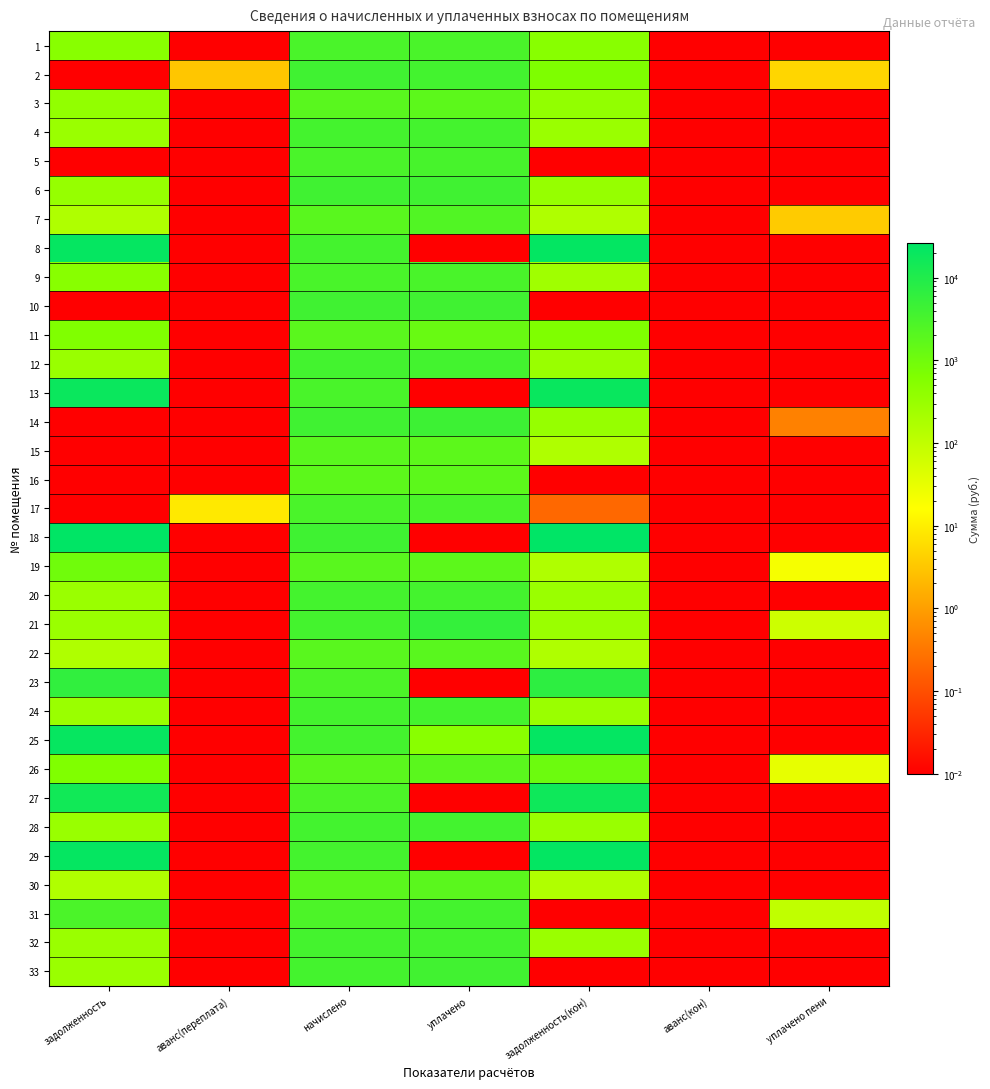

Reading left to right, transcribe all the data shown in this chart.

1: задолженность=499.1	аванс(переплата)=0.0	начислено=2982.8	уплачено=2985.7	задолженность(кон)=499.4	аванс(кон)=0.0	уплачено пени=0.0
2: задолженность=0.0	аванс(переплата)=3.1	начислено=3962.3	уплачено=3631.2	задолженность(кон)=660.4	аванс(кон)=0.0	уплачено пени=5.1
3: задолженность=372.8	аванс(переплата)=0.0	начислено=1927.1	уплачено=1766.5	задолженность(кон)=372.8	аванс(кон)=0.0	уплачено пени=0.0
4: задолженность=292.6	аванс(переплата)=0.0	начислено=3510.7	уплачено=3510.7	задолженность(кон)=292.6	аванс(кон)=0.0	уплачено пени=0.0
5: задолженность=0.0	аванс(переплата)=0.0	начислено=2989.2	уплачено=3238.3	задолженность(кон)=0.0	аванс(кон)=0.0	уплачено пени=0.0
6: задолженность=324.9	аванс(переплата)=0.0	начислено=3898.7	уплачено=3898.7	задолженность(кон)=324.9	аванс(кон)=0.0	уплачено пени=0.0
7: задолженность=159.5	аванс(переплата)=0.0	начислено=1914.4	уплачено=2392.9	задолженность(кон)=159.5	аванс(кон)=0.0	уплачено пени=3.6
8: задолженность=21408.6	аванс(переплата)=0.0	начислено=3478.9	уплачено=0.0	задолженность(кон)=22627.5	аванс(кон)=0.0	уплачено пени=0.0
9: задолженность=500.3	аванс(переплата)=0.0	начислено=3001.9	уплачено=3001.9	задолженность(кон)=250.2	аванс(кон)=0.0	уплачено пени=0.0
10: задолженность=0.0	аванс(переплата)=0.0	начислено=3905.0	уплачено=3905.0	задолженность(кон)=0.0	аванс(кон)=0.0	уплачено пени=0.0
11: задолженность=625.5	аванс(переплата)=0.0	начислено=1857.1	уплачено=1238.1	задолженность(кон)=632.3	аванс(кон)=0.0	уплачено пени=0.0
12: задолженность=302.1	аванс(переплата)=0.0	начислено=3625.2	уплачено=3625.2	задолженность(кон)=302.1	аванс(кон)=0.0	уплачено пени=0.0
13: задолженность=18551.5	аванс(переплата)=0.0	начислено=3014.6	уплачено=0.0	задолженность(кон)=19607.8	аванс(кон)=0.0	уплачено пени=0.0
14: задолженность=0.0	аванс(переплата)=0.0	начислено=3975.0	уплачено=4306.2	задолженность(кон)=331.2	аванс(кон)=0.0	уплачено пени=0.4
15: задолженность=0.0	аванс(переплата)=0.0	начислено=1901.6	уплачено=1743.2	задолженность(кон)=158.5	аванс(кон)=0.0	уплачено пени=0.0
16: задолженность=0.0	аванс(переплата)=0.0	начислено=1771.3	уплачено=1771.3	задолженность(кон)=0.0	аванс(кон)=0.0	уплачено пени=0.0
17: задолженность=0.0	аванс(переплата)=8.8	начислено=2976.5	уплачено=2976.3	задолженность(кон)=0.2	аванс(кон)=0.0	уплачено пени=0.0
18: задолженность=24696.2	аванс(переплата)=0.0	начислено=4013.2	уплачено=0.0	задолженность(кон)=26102.3	аванс(кон)=0.0	уплачено пени=0.0
19: задолженность=979.7	аванс(переплата)=0.0	начислено=1939.8	уплачено=1778.2	задолженность(кон)=161.7	аванс(кон)=0.0	уплачено пени=20.9
20: задолженность=291.0	аванс(переплата)=0.0	начислено=3491.6	уплачено=3491.6	задолженность(кон)=291.0	аванс(кон)=0.0	уплачено пени=0.0
21: задолженность=290.4	аванс(переплата)=0.0	начислено=3485.3	уплачено=5518.4	задолженность(кон)=290.4	аванс(кон)=0.0	уплачено пени=68.6
22: задолженность=160.6	аванс(переплата)=0.0	начислено=1927.1	уплачено=1927.1	задолженность(кон)=160.6	аванс(кон)=0.0	уплачено пени=0.0
23: задолженность=6011.6	аванс(переплата)=0.0	начислено=2779.3	уплачено=0.0	задолженность(кон)=6814.8	аванс(кон)=0.0	уплачено пени=0.0
24: задолженность=292.0	аванс(переплата)=0.0	начислено=3504.4	уплачено=3504.4	задолженность(кон)=292.0	аванс(кон)=0.0	уплачено пени=0.0
25: задолженность=20955.7	аванс(переплата)=0.0	начислено=3485.3	уплачено=486.4	задолженность(кон)=22167.2	аванс(кон)=0.0	уплачено пени=0.0
26: задолженность=625.7	аванс(переплата)=0.0	начислено=1869.8	уплачено=1869.8	задолженность(кон)=1104.0	аванс(кон)=0.0	уплачено пени=31.6
27: задолженность=15513.0	аванс(переплата)=0.0	начислено=2773.0	уплачено=0.0	задолженность(кон)=16461.6	аванс(кон)=0.0	уплачено пени=0.0
28: задолженность=298.4	аванс(переплата)=0.0	начислено=3580.7	уплачено=3580.7	задолженность(кон)=298.4	аванс(кон)=0.0	уплачено пени=0.0
29: задолженность=21447.7	аванс(переплата)=0.0	начислено=3485.3	уплачено=0.0	задолженность(кон)=22668.9	аванс(кон)=0.0	уплачено пени=0.0
30: задолженность=155.8	аванс(переплата)=0.0	начислено=1869.8	уплачено=1869.8	задолженность(кон)=155.8	аванс(кон)=0.0	уплачено пени=0.0
31: задолженность=2893.9	аванс(переплата)=0.0	начислено=2804.8	уплачено=3505.9	задолженность(кон)=0.0	аванс(кон)=0.0	уплачено пени=96.8
32: задолженность=292.1	аванс(переплата)=0.0	начислено=3510.7	уплачено=3510.3	задолженность(кон)=292.6	аванс(кон)=0.0	уплачено пени=0.0
33: задолженность=295.2	аванс(переплата)=0.0	начислено=3542.5	уплачено=3837.7	задолженность(кон)=0.0	аванс(кон)=0.0	уплачено пени=0.0